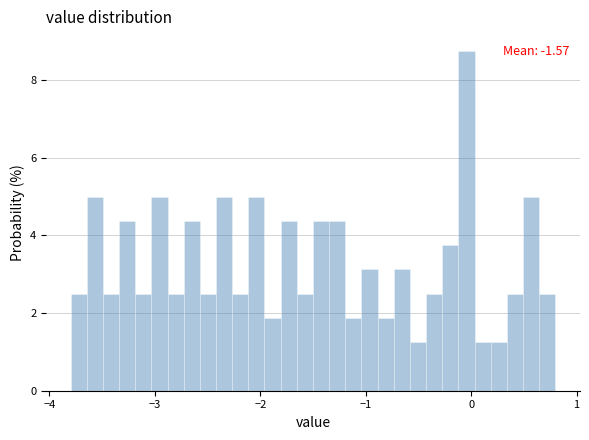

Around what value on the x-axis is the tallest bar? Give the approximate position of its centre, as read against the axis.

0.0